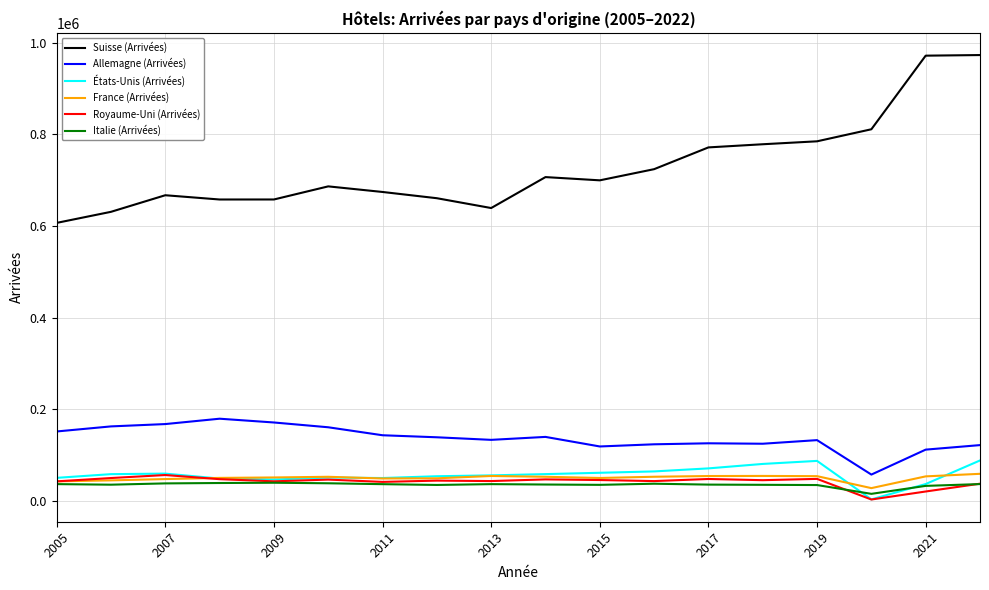

True or false: Allemagne (Arrivées) and Royaume-Uni (Arrivées) intersect in this chart.

False